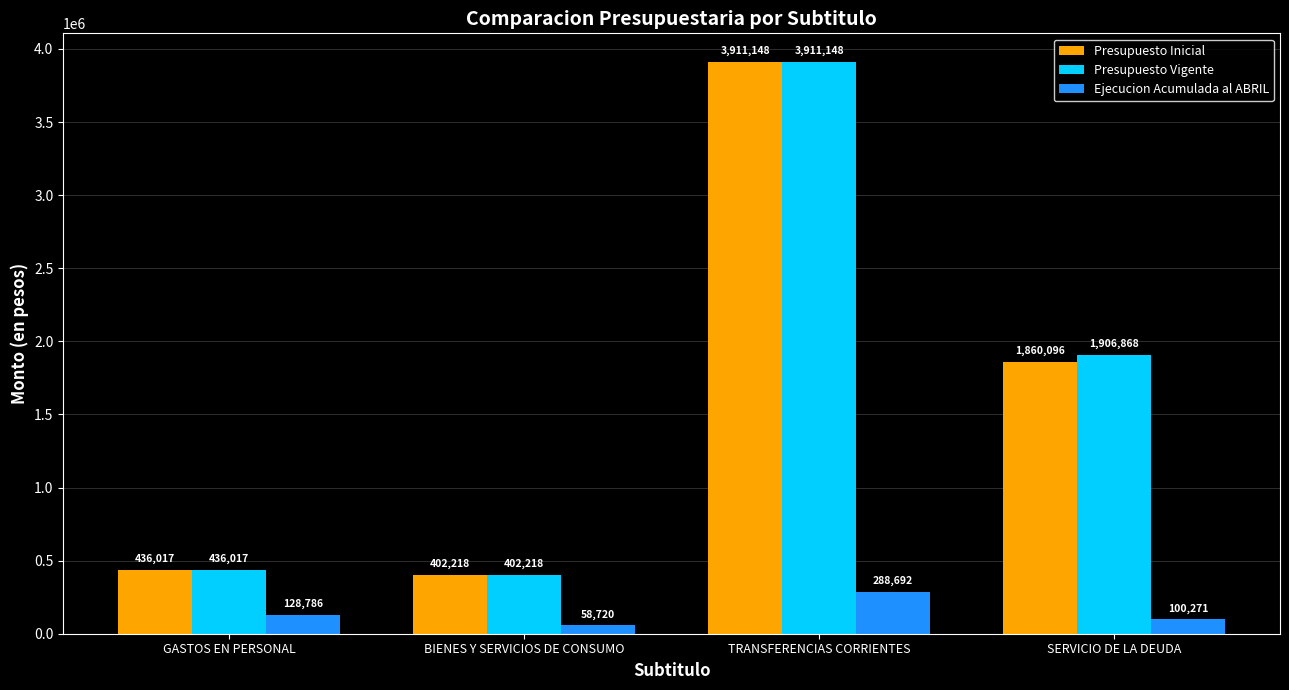

What is the spread (max minus min) of values at BIENES Y SERVICIOS DE CONSUMO?

343498